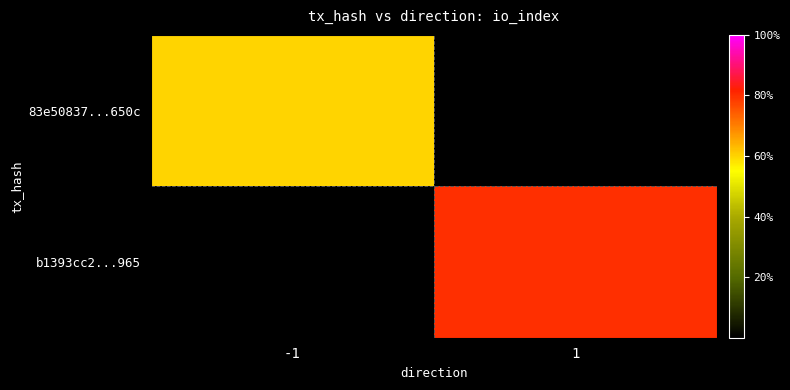

At which label is 83e50837...650c closest to 3?

-1